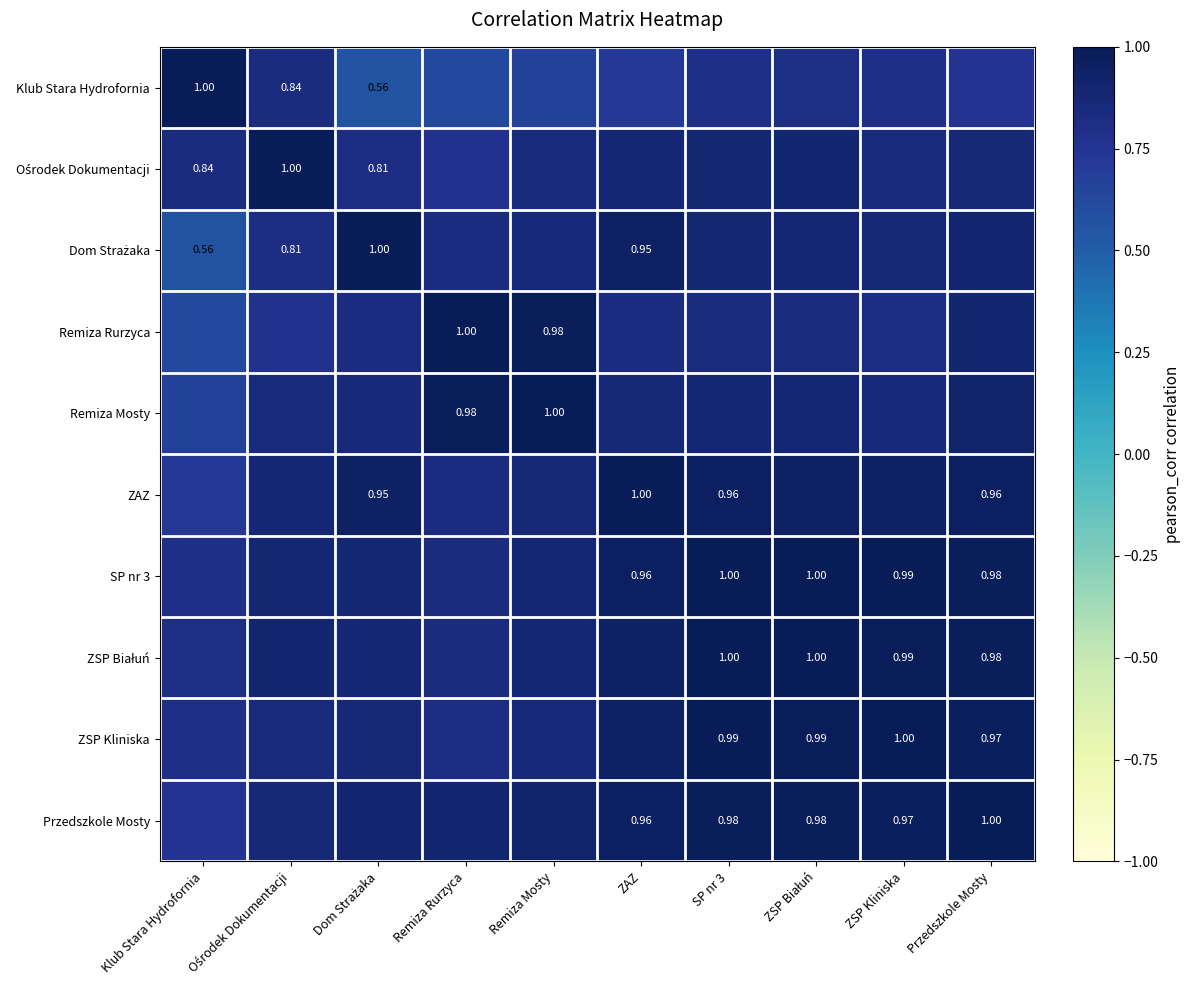

Rank the series by their maximum value, from lowest to highest.

Przedszkole Mosty, Dom Strażaka, Klub Stara Hydrofornia, Ośrodek Dokumentacji, Remiza Rurzyca, Remiza Mosty, ZAZ, SP nr 3, ZSP Białuń, ZSP Kliniska